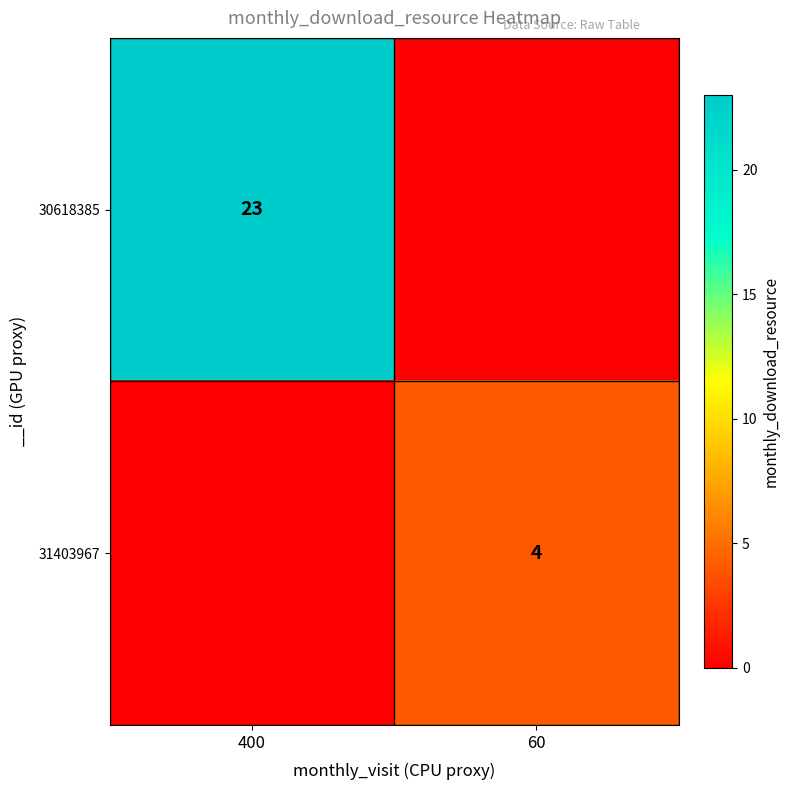

The 31403967 series shows 7 at 60. True or false?

False